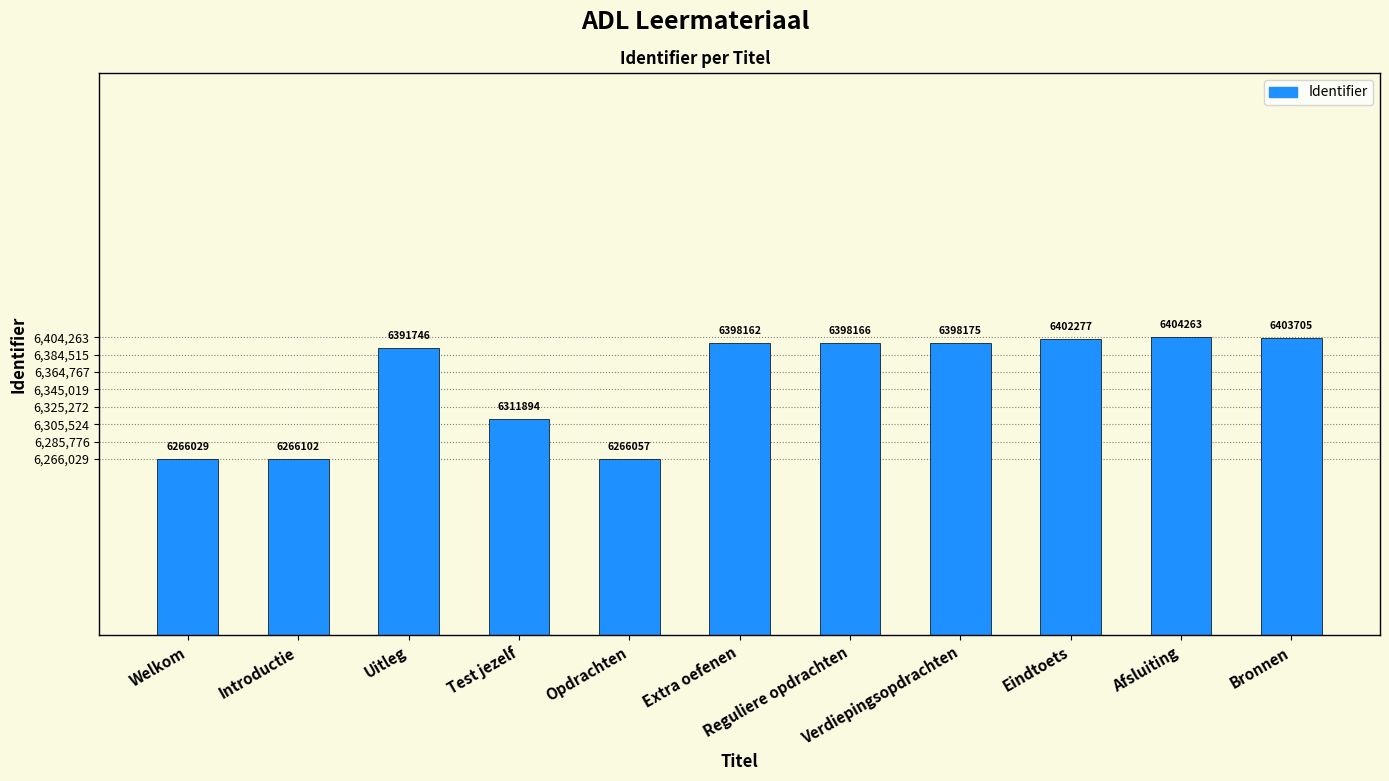

At which category does the chart reach its minimum across all series?

Welkom